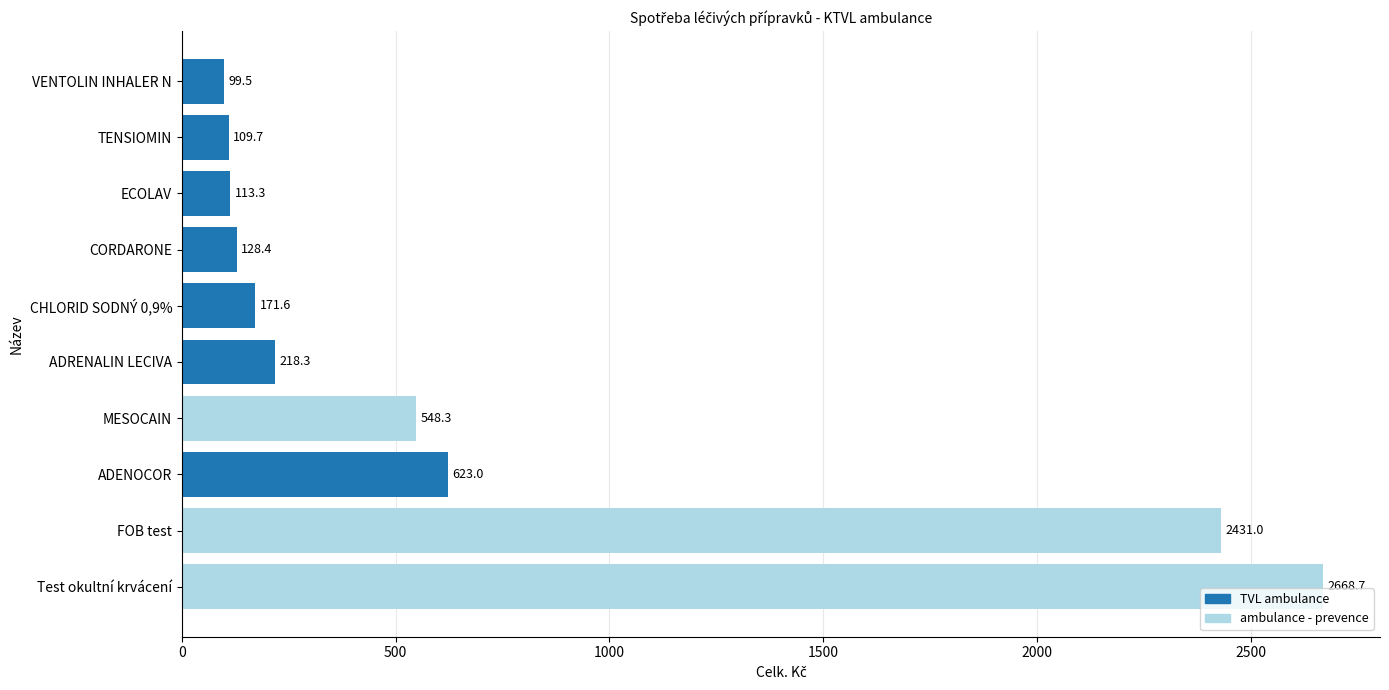

At which label is the value closest to 1384?

ADENOCOR